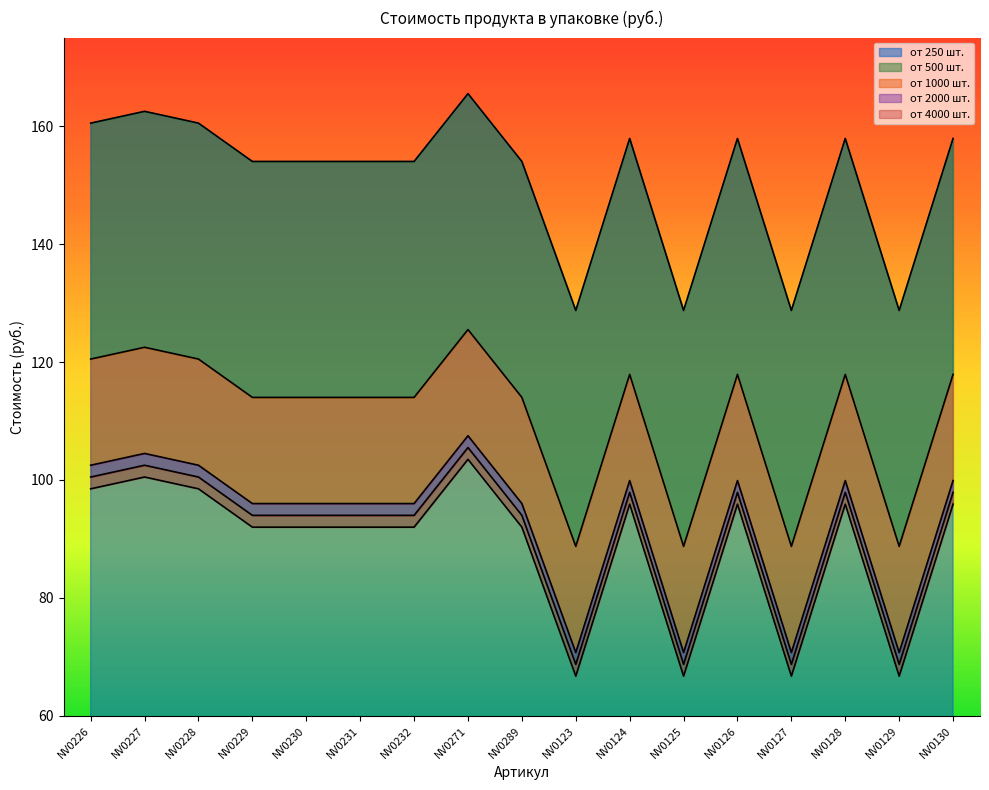

Which category has the lowest value across all series?

NV0123